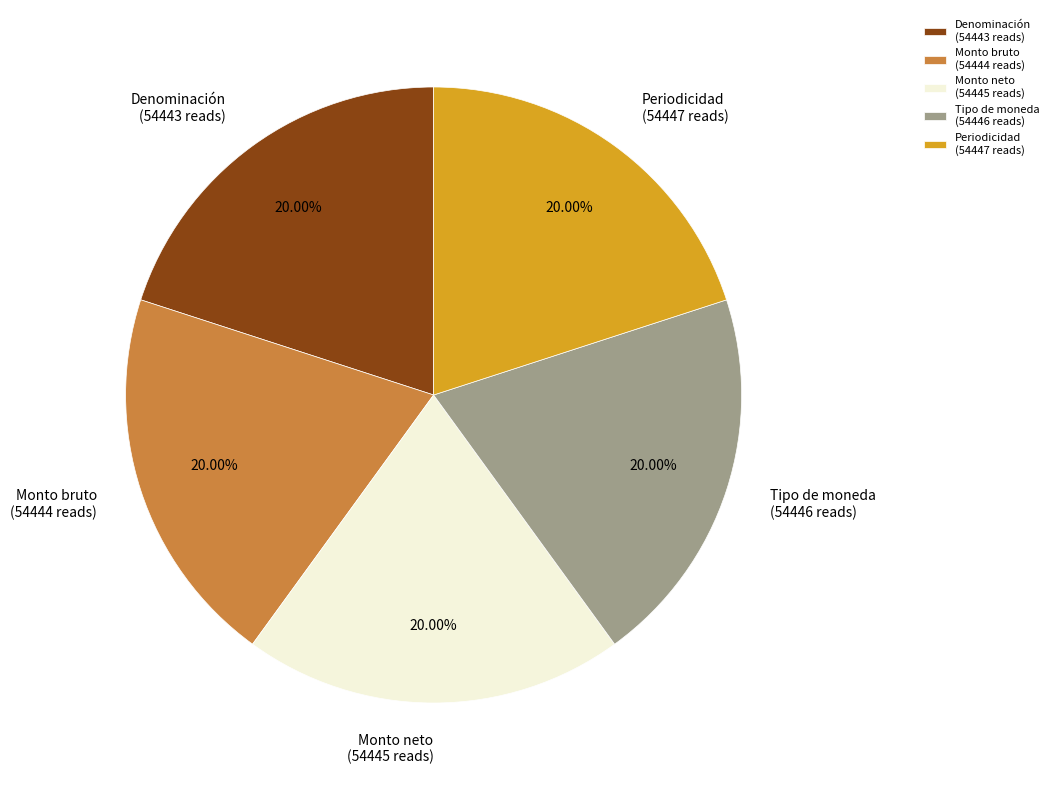

How many slices are in this pie chart?

5